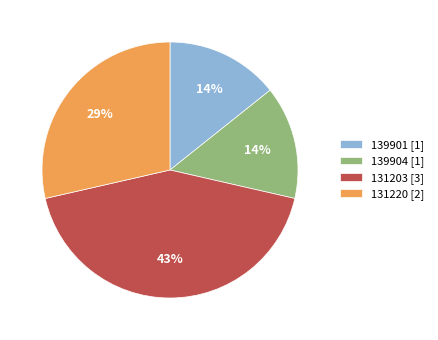

To the nearest percent, what is the average slice percentage?

25%